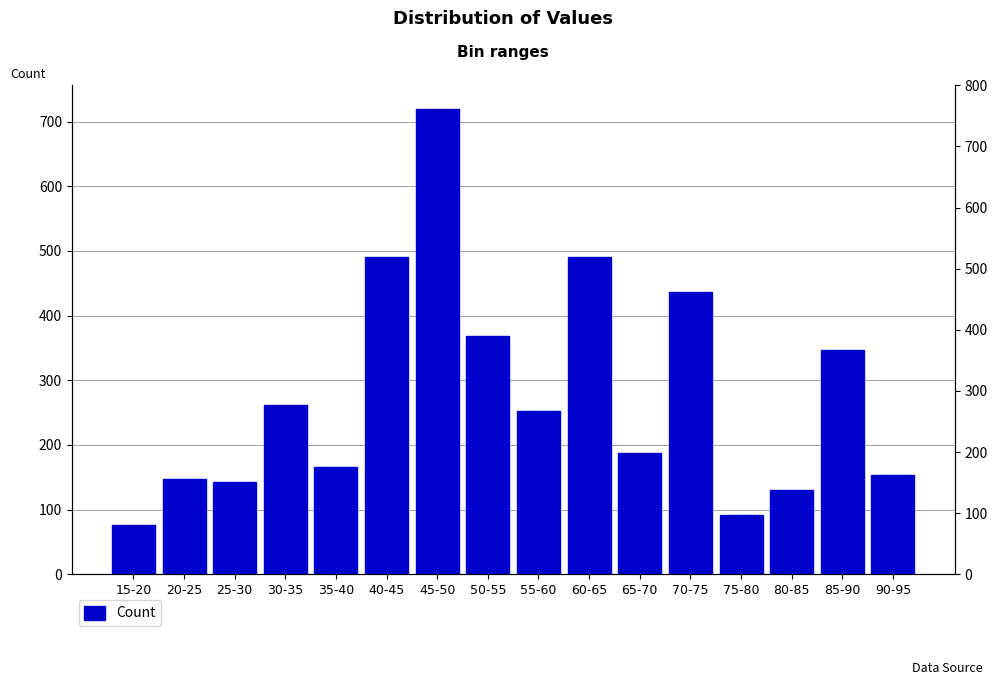

Does the chart contain any negative values?

No